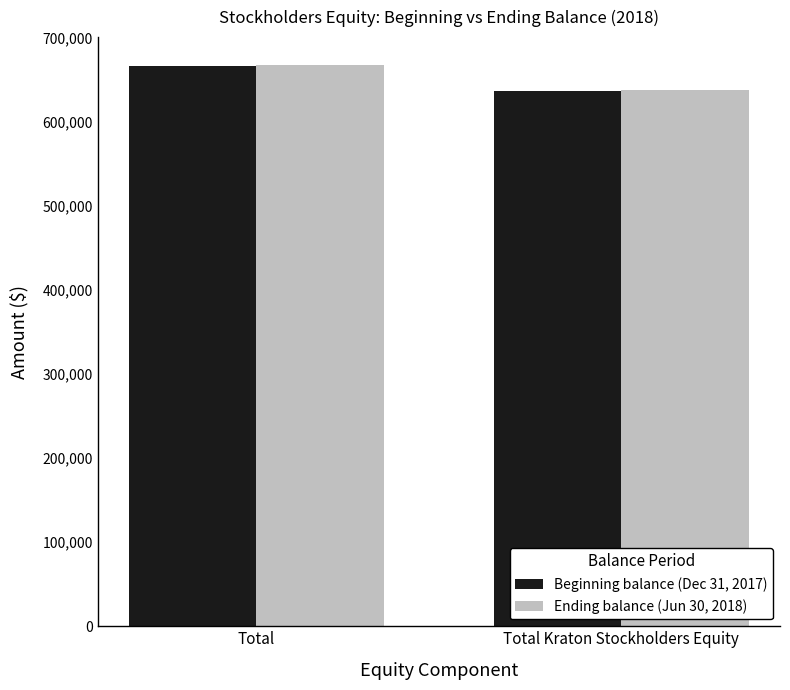

At how many categories does at least one series exceed 662310?

1